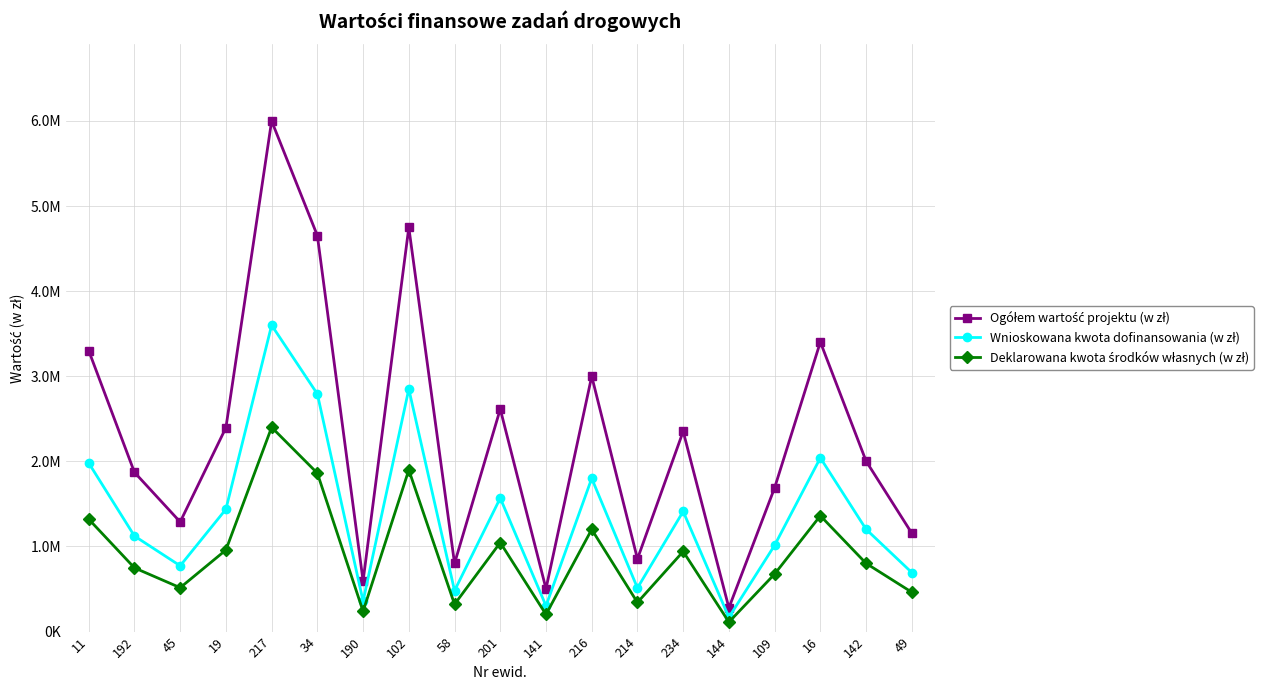

What is the difference between the second highest and second lowest values in the Wnioskowana kwota dofinansowania (w zł) series?

2547413.3